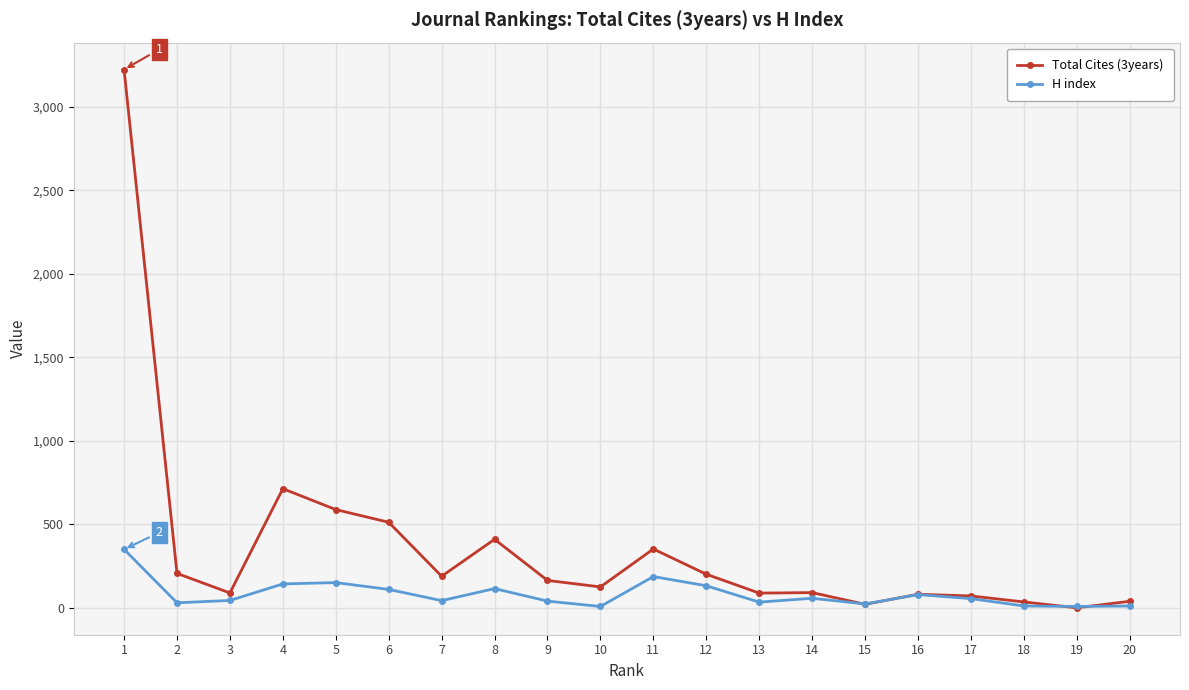

What is the maximum value shown in the chart?

3222